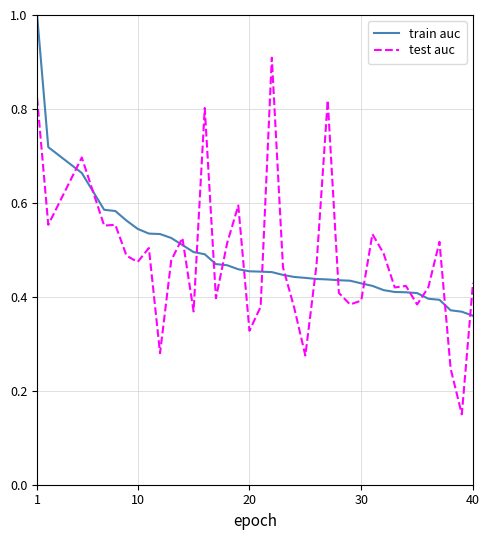

Is this an area chart (filled region under the line)?

No